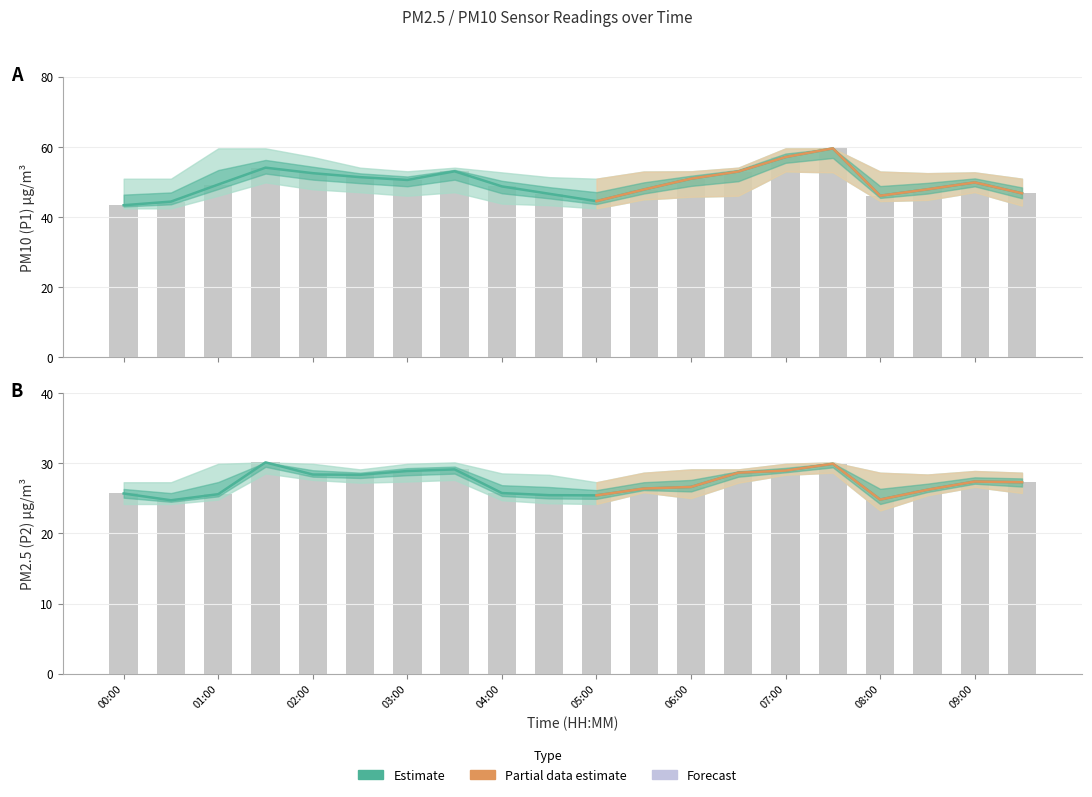

At which label is P1_lower closest to 47?

02:30